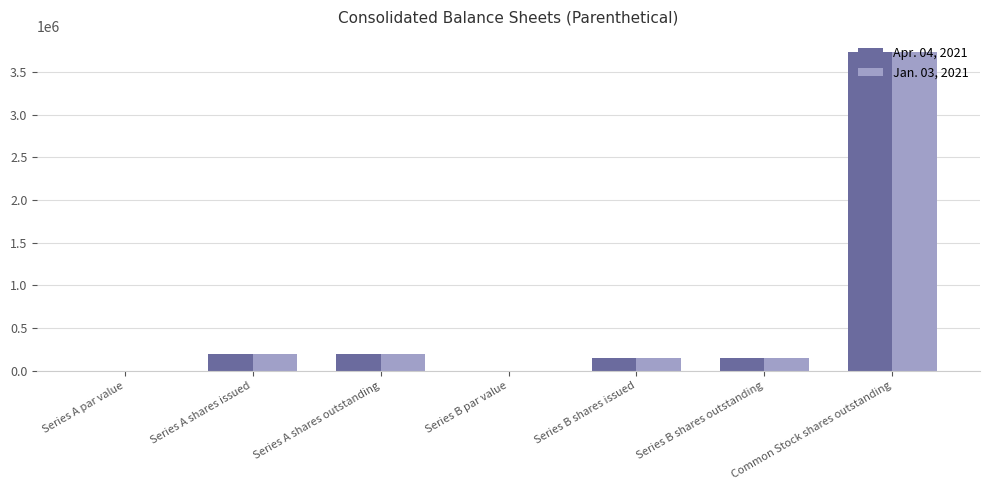

What is the total value across all series at Series B shares outstanding?

300000